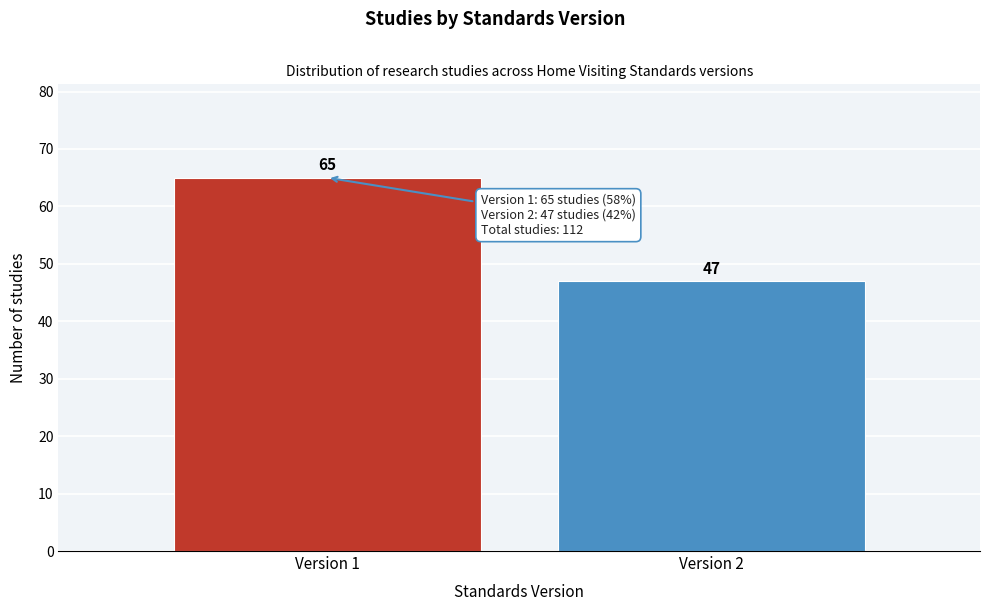

Reading right to left, list all the values displayed in this chart.

Version 2=47	Version 1=65